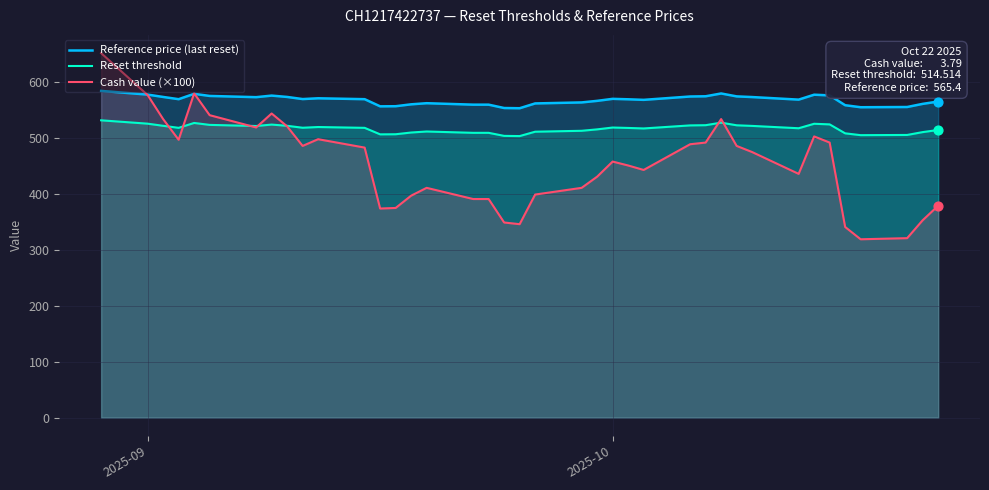

Which series reaches the minimum Y coordinate?

Cash value (×100)